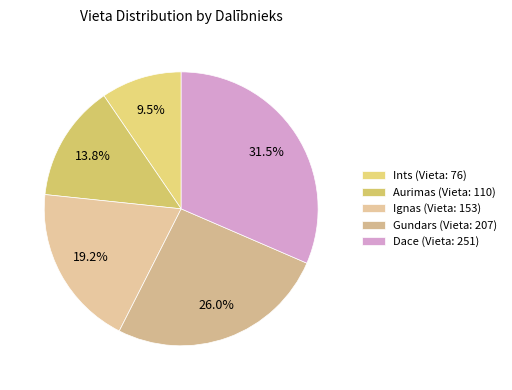

Approximately how many times larger is the value at Dace compared to Ints?

3.3